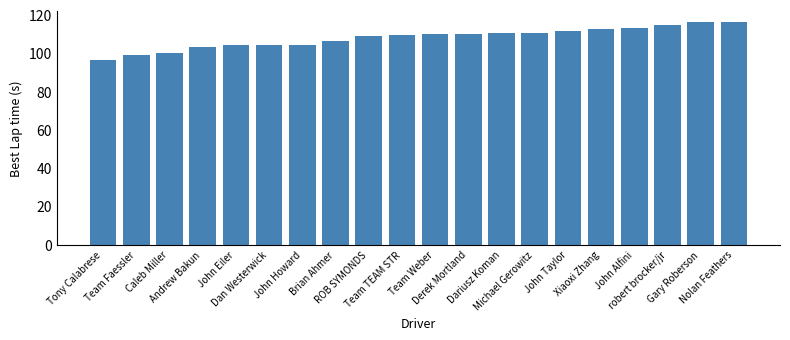

What is the difference between the maximum and minimum values?

19.9